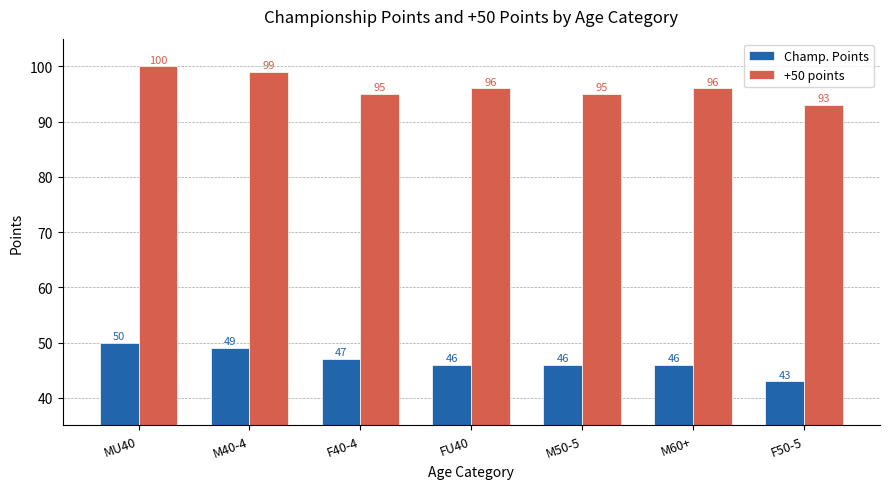

What is the label of the 6th bar from the left?

M60+